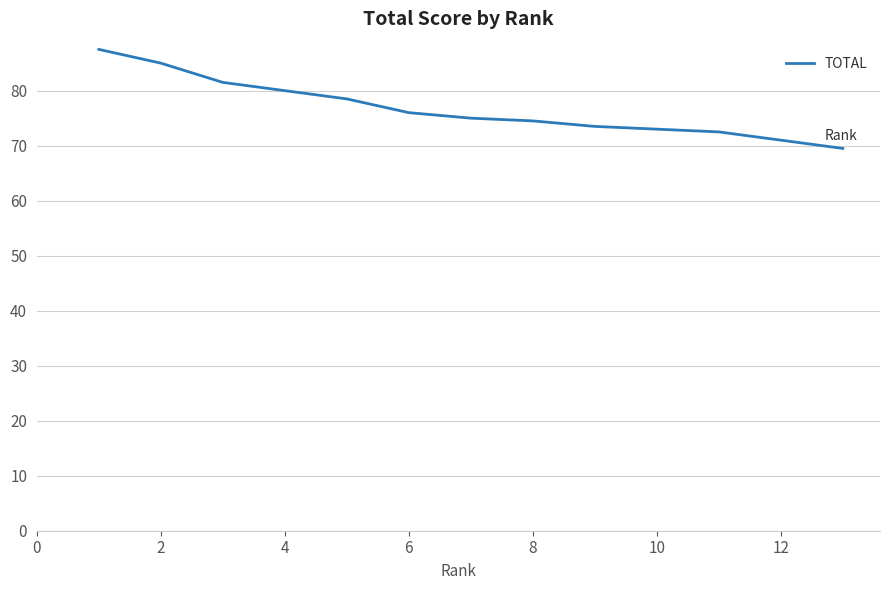

What is the minimum value shown in the chart?

69.5